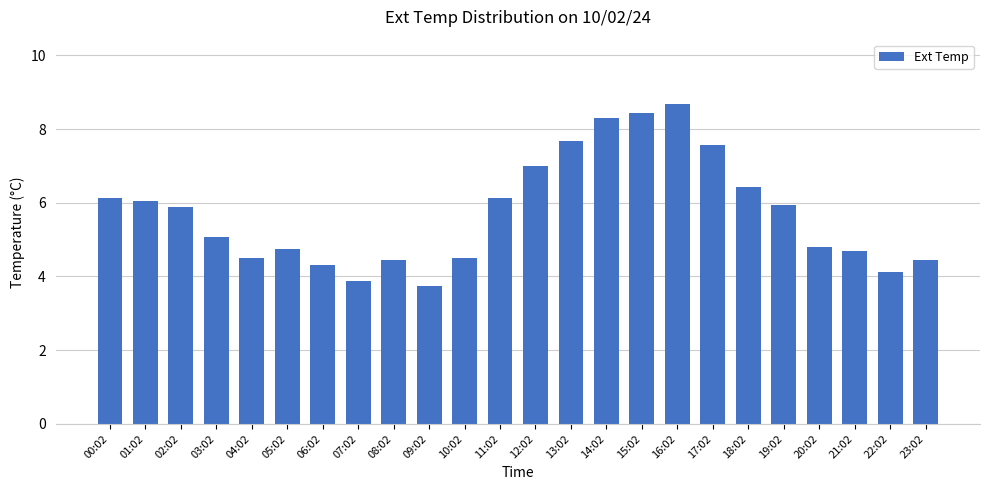

Which label corresponds to the smallest value in the chart?

09:02